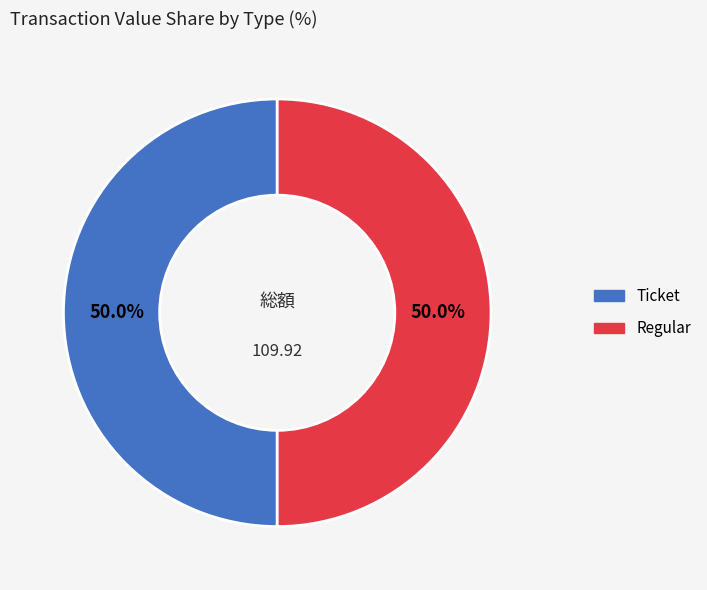

What is the largest slice in the pie chart?

Regular (1)